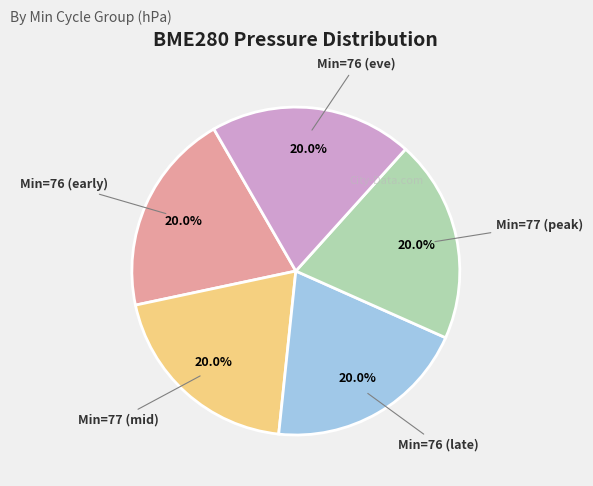

Approximately how many times larger is the value at Min=76 (eve) compared to Min=77 (mid)?

1.0